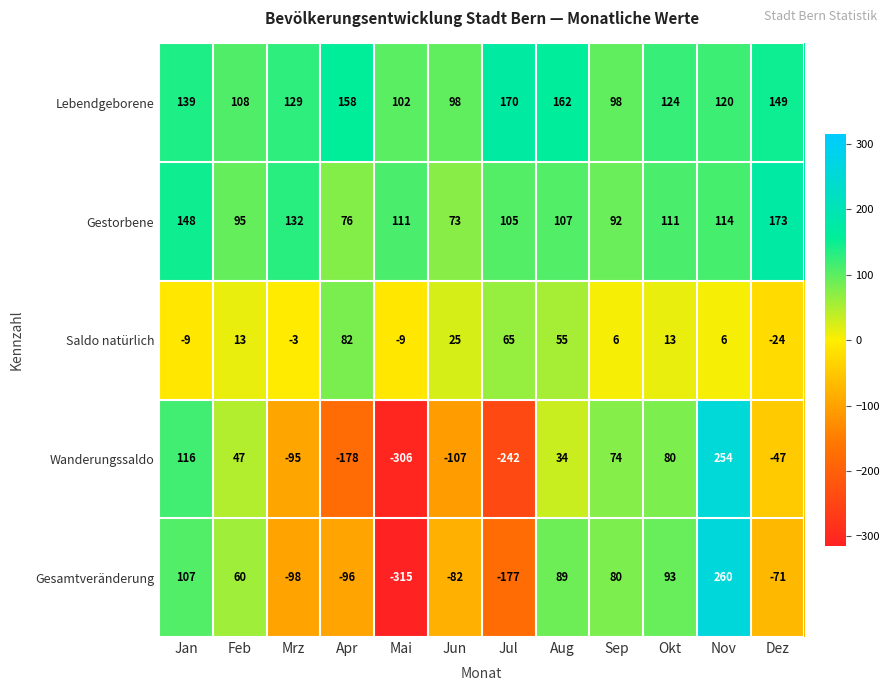

True or false: Lebendgeborene has a value of 248 at Apr.

False